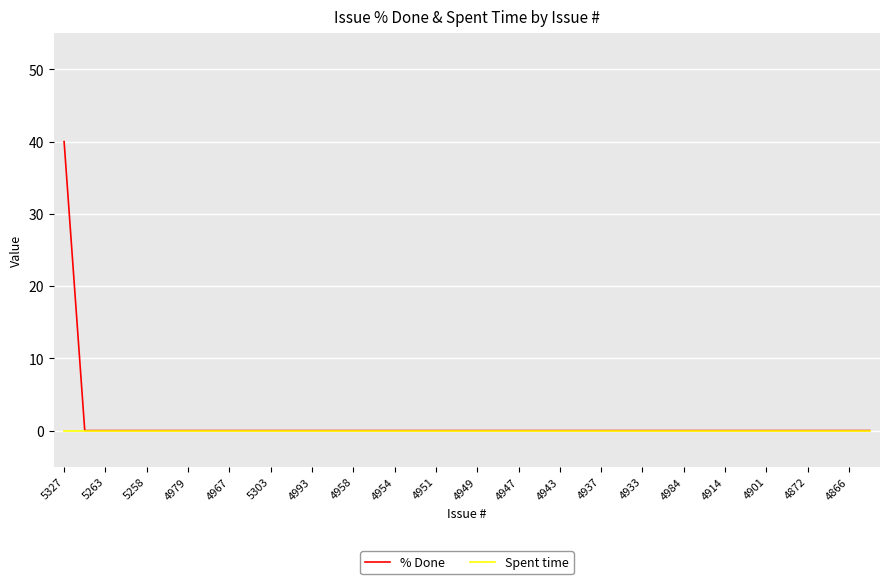

Reading left to right, extract all data points from this chart.

% Done: 40	0	0	0	0	0	0	0	0	0	0	0	0	0	0	0	0	0	0	0	0	0	0	0	0	0	0	0	0	0	0	0	0	0	0	0	0	0	0	0
Spent time: 0	0	0	0	0	0	0	0	0	0	0	0	0	0	0	0	0	0	0	0	0	0	0	0	0	0	0	0	0	0	0	0	0	0	0	0	0	0	0	0